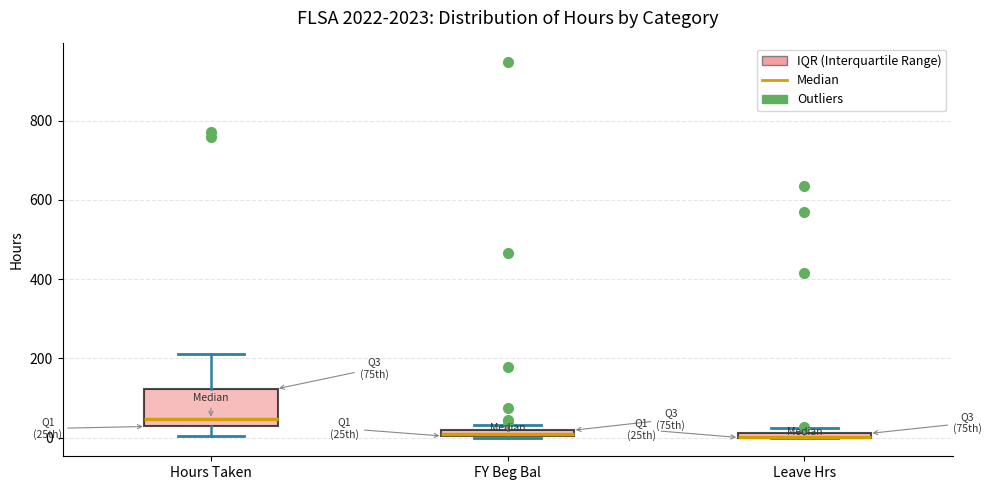

Comparing the boxes themselves (not the whiskers), which one is the tallest?

Hours Taken